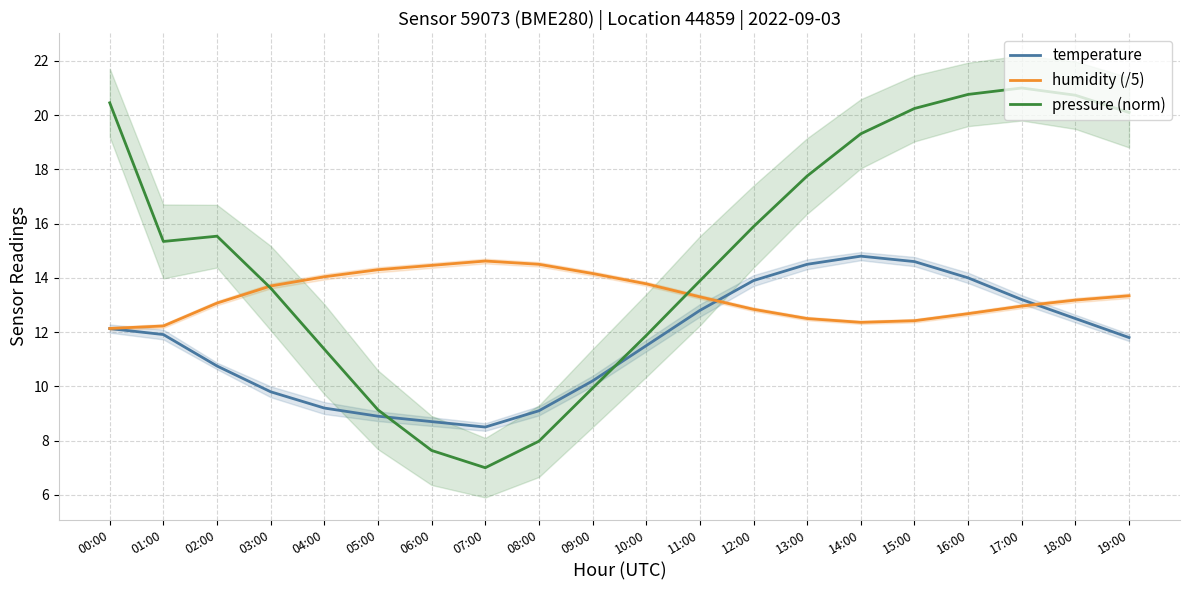

What value does the pressure (norm) series have at 07:00?

7.0